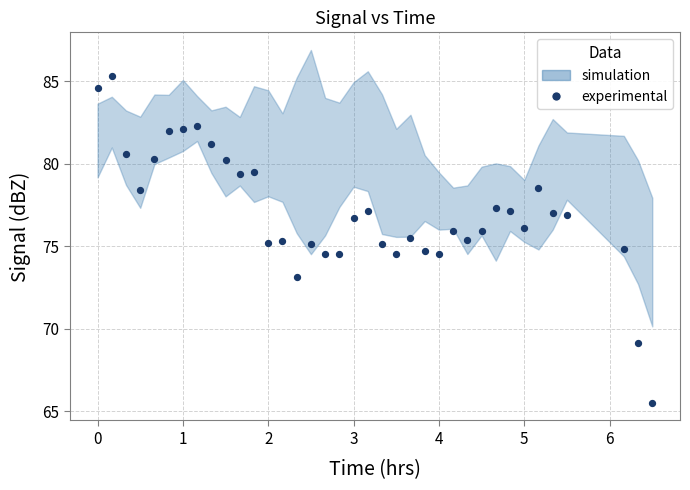

What is the range of X values (max minus min)?

6.5